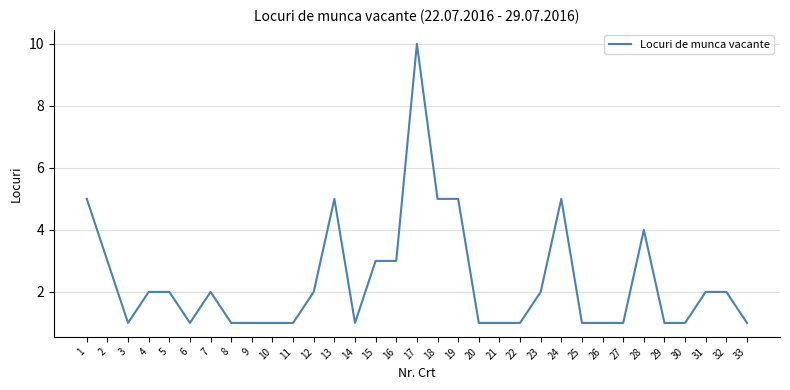

The chart shows a value of 3 at 28. True or false?

False